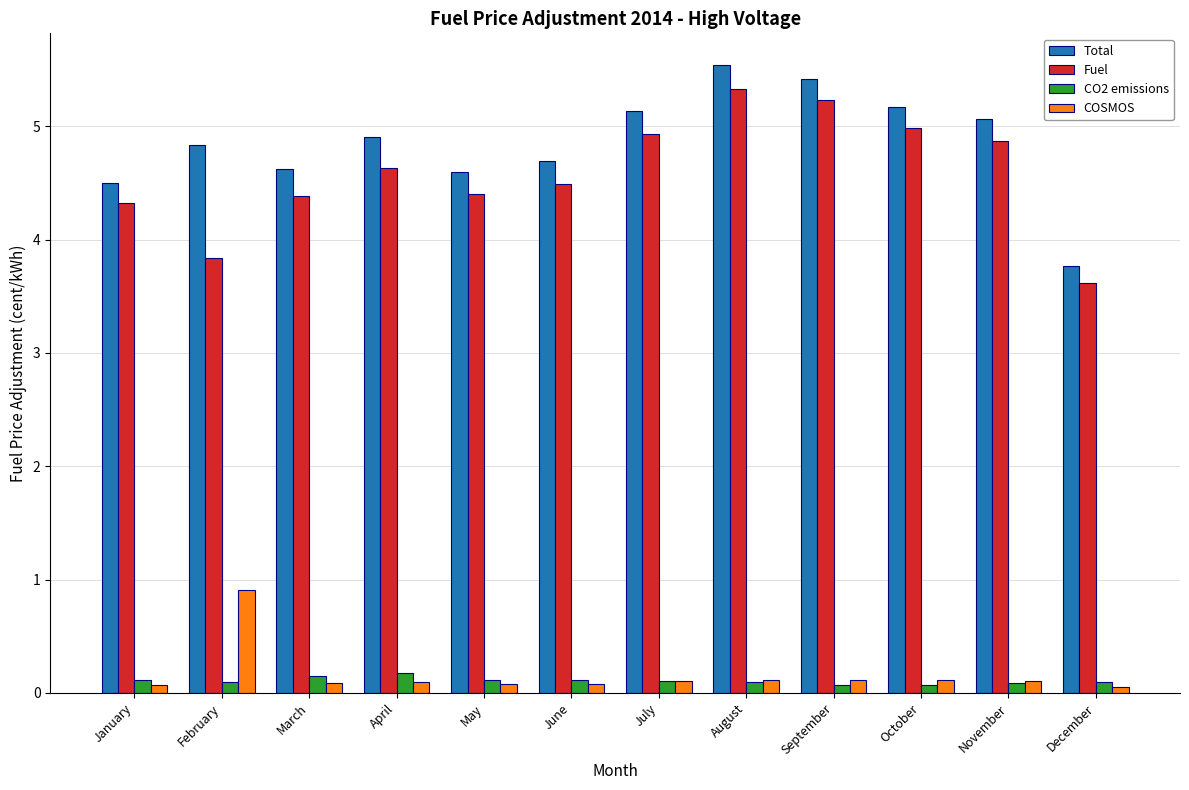

Reading right to left, what are all the values shown in this chart?

Total: December=3.8	November=5.1	October=5.2	September=5.4	August=5.5	July=5.1	June=4.7	May=4.6	April=4.9	March=4.6	February=4.8	January=4.5
Fuel: December=3.6	November=4.9	October=5.0	September=5.2	August=5.3	July=4.9	June=4.5	May=4.4	April=4.6	March=4.4	February=3.8	January=4.3
CO2 emissions: December=0.1	November=0.1	October=0.1	September=0.1	August=0.1	July=0.1	June=0.1	May=0.1	April=0.2	March=0.2	February=0.1	January=0.1
COSMOS: December=0.1	November=0.1	October=0.1	September=0.1	August=0.1	July=0.1	June=0.1	May=0.1	April=0.1	March=0.1	February=0.9	January=0.1